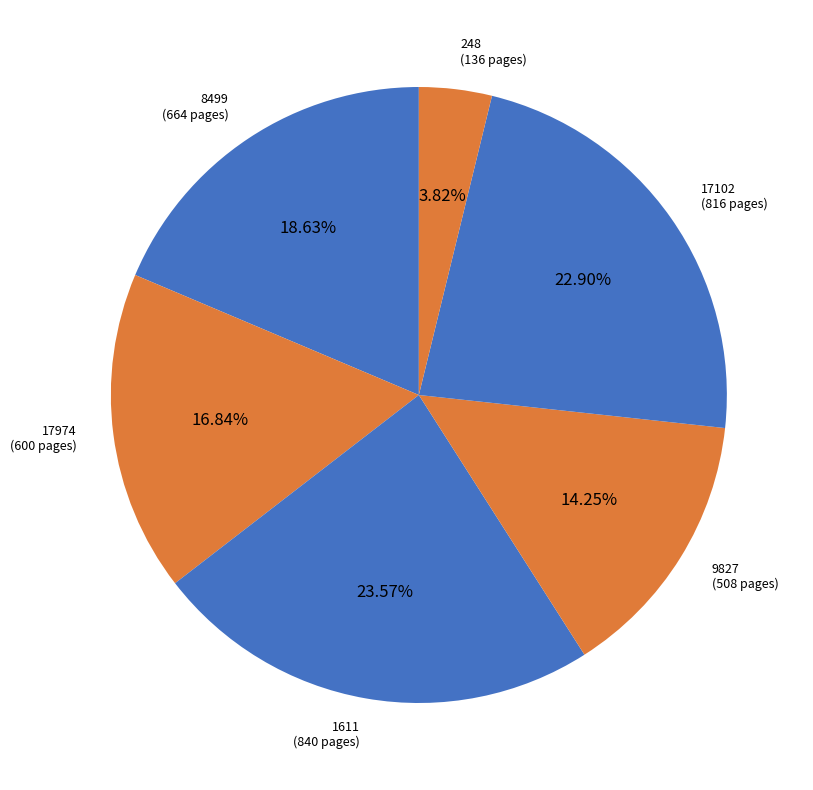

Rank the categories by value from highest to lowest.

1611, 17102, 8499, 17974, 9827, 248